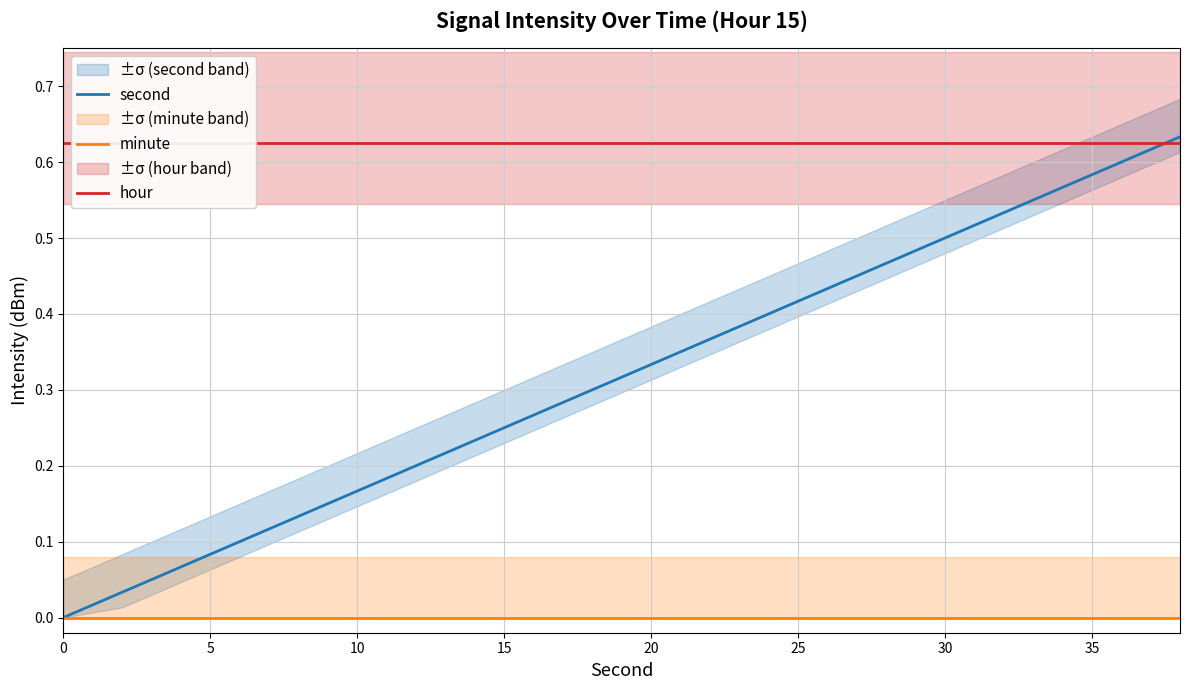

Reading left to right, what are all the values shown in this chart?

second: 0.0	0.0	0.1	0.1	0.1	0.2	0.2	0.2	0.3	0.3	0.3	0.4	0.4	0.4	0.5	0.5	0.5	0.6	0.6	0.6
minute: 0.0	0.0	0.0	0.0	0.0	0.0	0.0	0.0	0.0	0.0	0.0	0.0	0.0	0.0	0.0	0.0	0.0	0.0	0.0	0.0
hour: 0.6	0.6	0.6	0.6	0.6	0.6	0.6	0.6	0.6	0.6	0.6	0.6	0.6	0.6	0.6	0.6	0.6	0.6	0.6	0.6